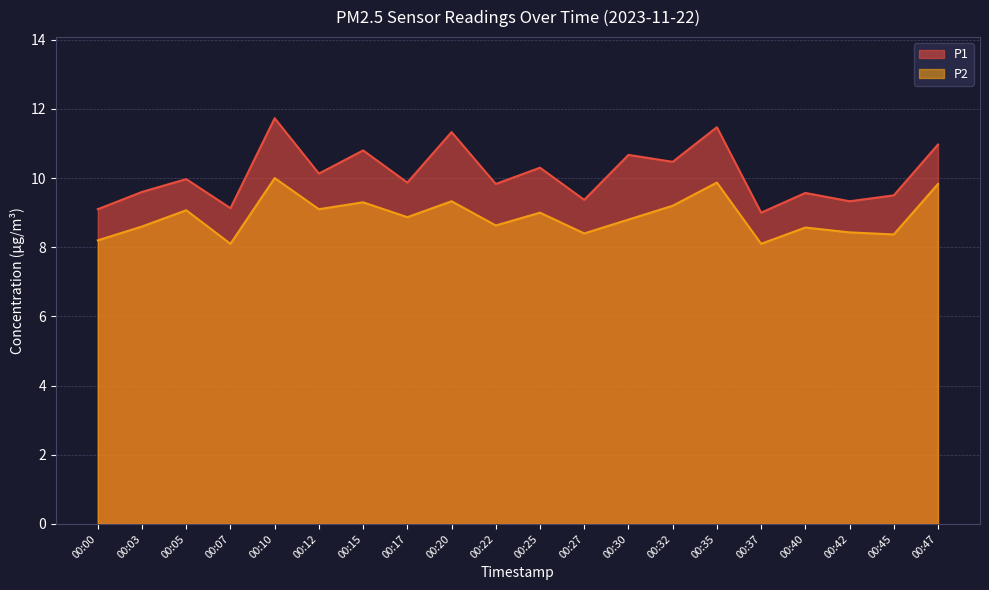

True or false: P2 and P1 intersect in this chart.

False